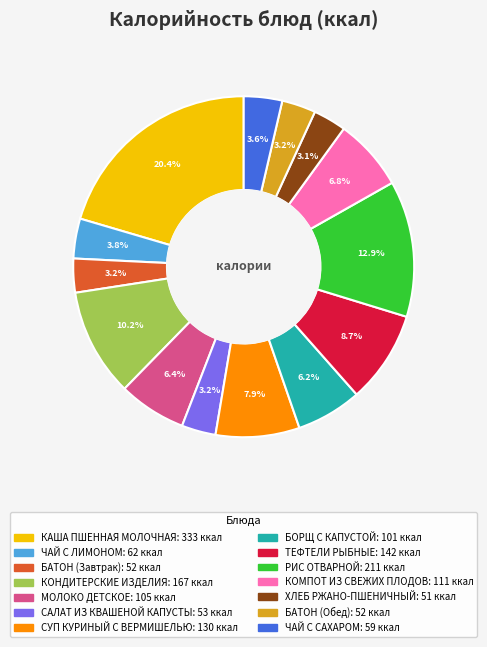

Approximately how many times larger is the value at КОНДИТЕРСКИЕ ИЗДЕЛИЯ compared to КАША ПШЕННАЯ МОЛОЧНАЯ?

0.5